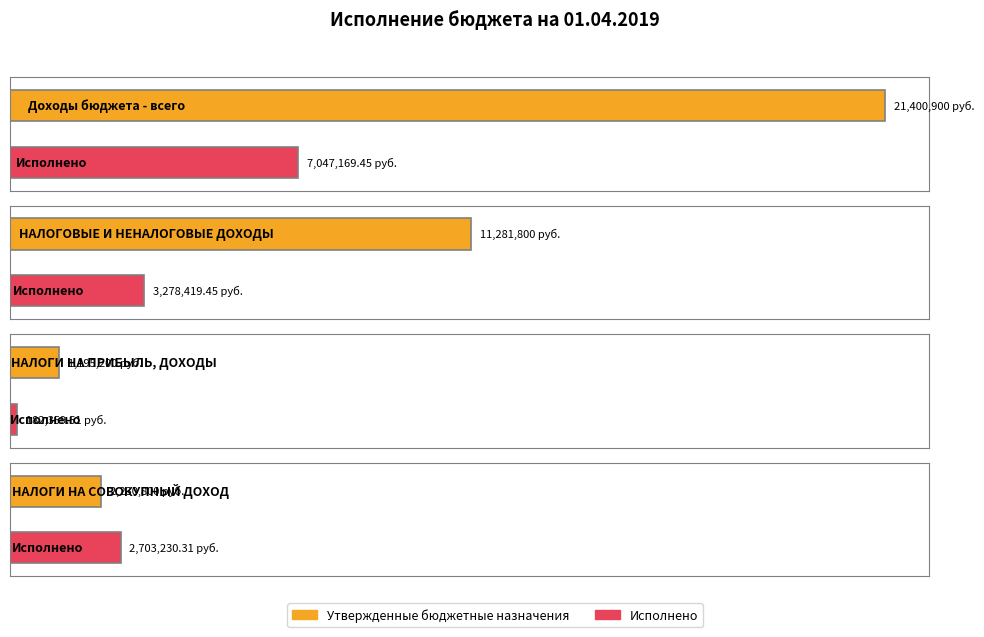

At which label does Утвержденные бюджетные назначения first exceed 11281800?

Доходы бюджета - всего